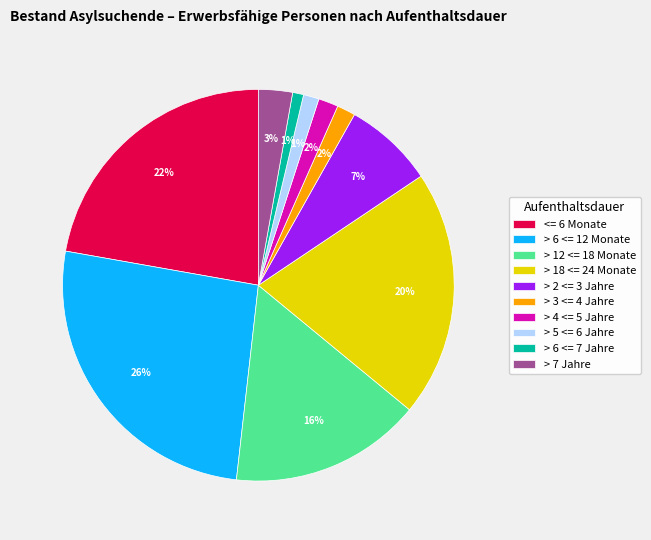

How many slices are in this pie chart?

10